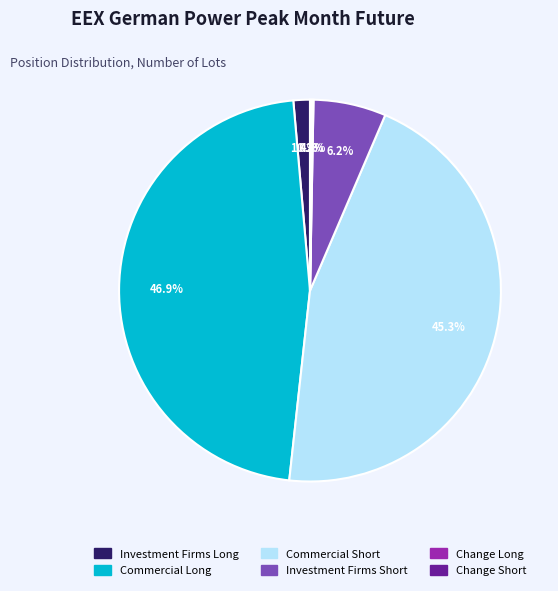

Which category has the biggest portion of the pie?

Commercial Long